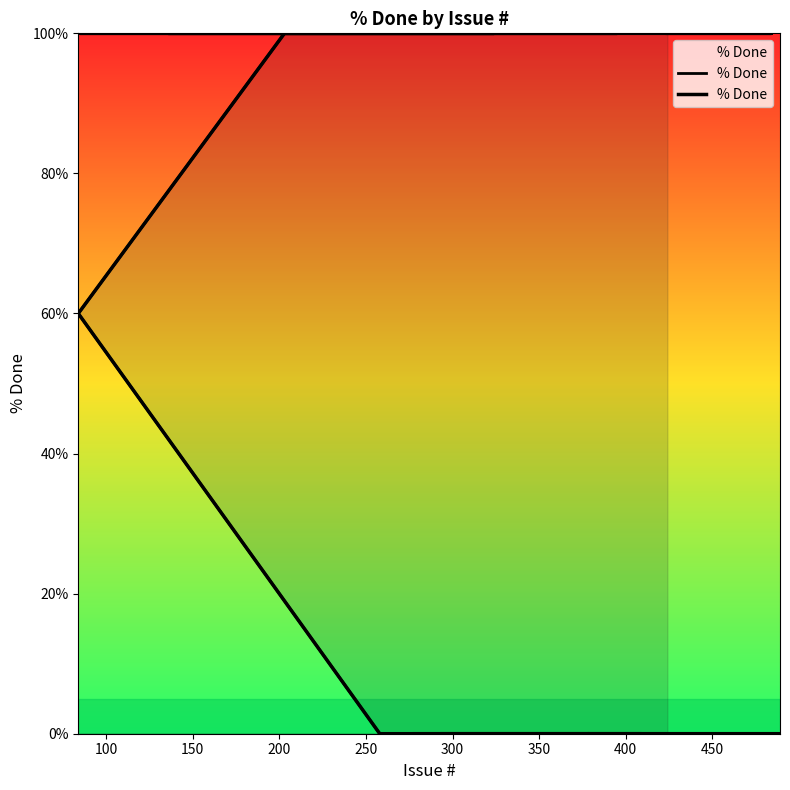

Count the number of categories in the chart.

40